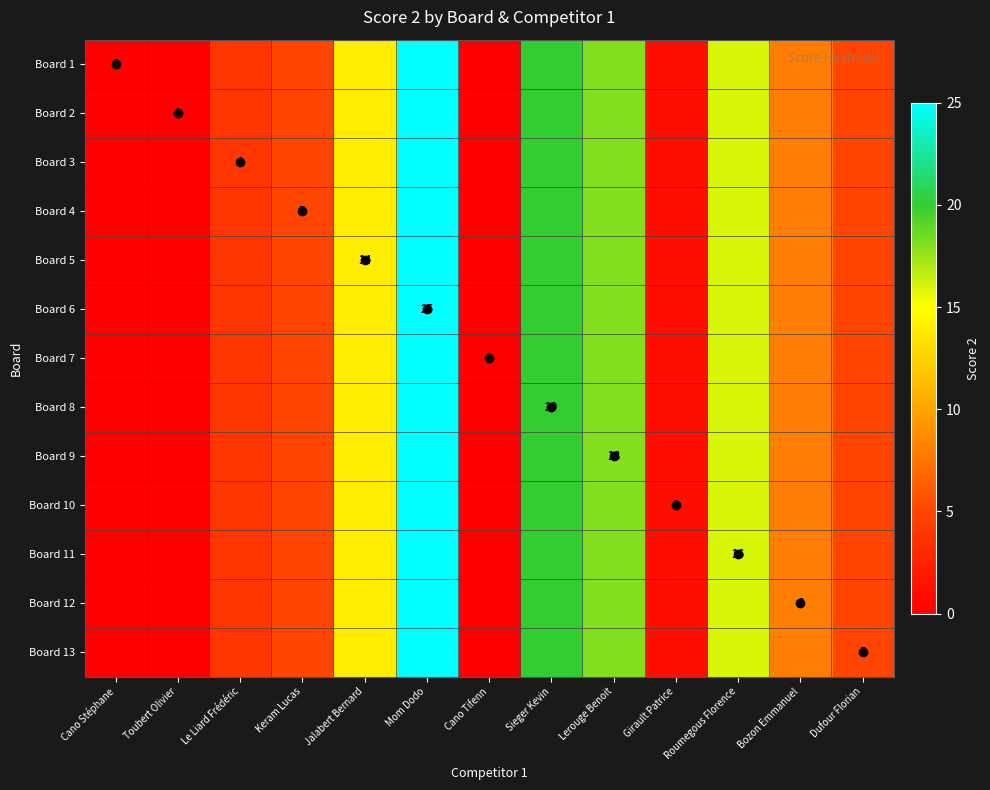

Between Toubert Olivier and Cano Tifenn, which is larger?

Toubert Olivier